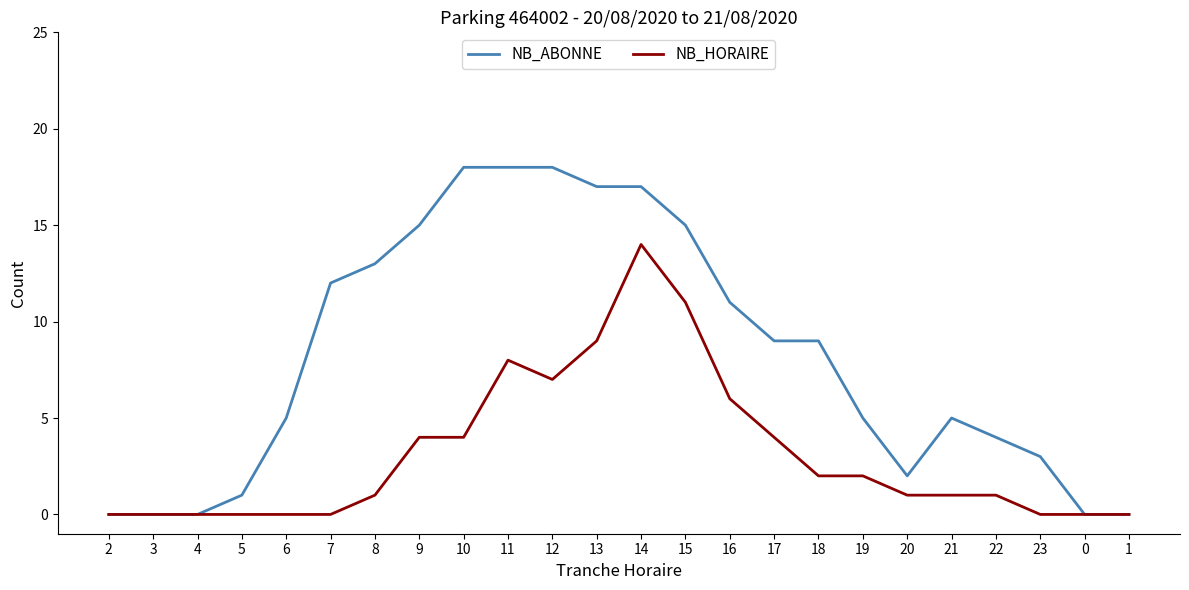

Which series has the largest total across all categories?

NB_ABONNE